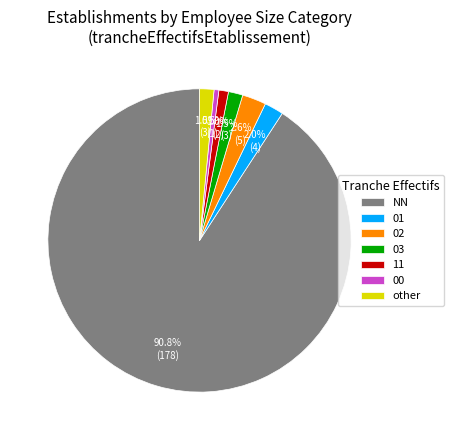

Which slice is the largest?

NN